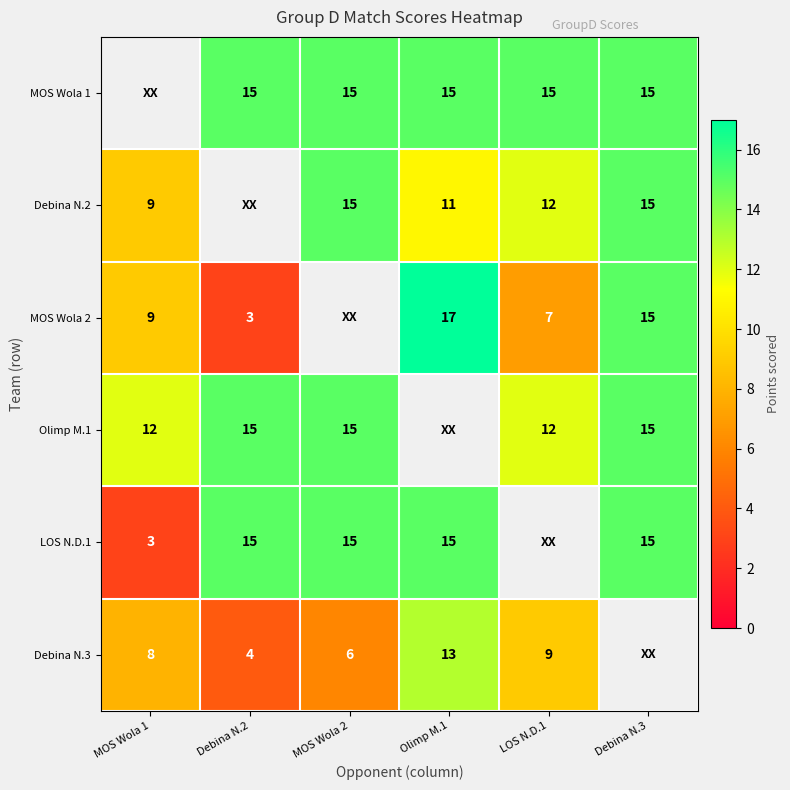

Is it true that Olimp M.1 equals 7 at MOS Wola 2?

False